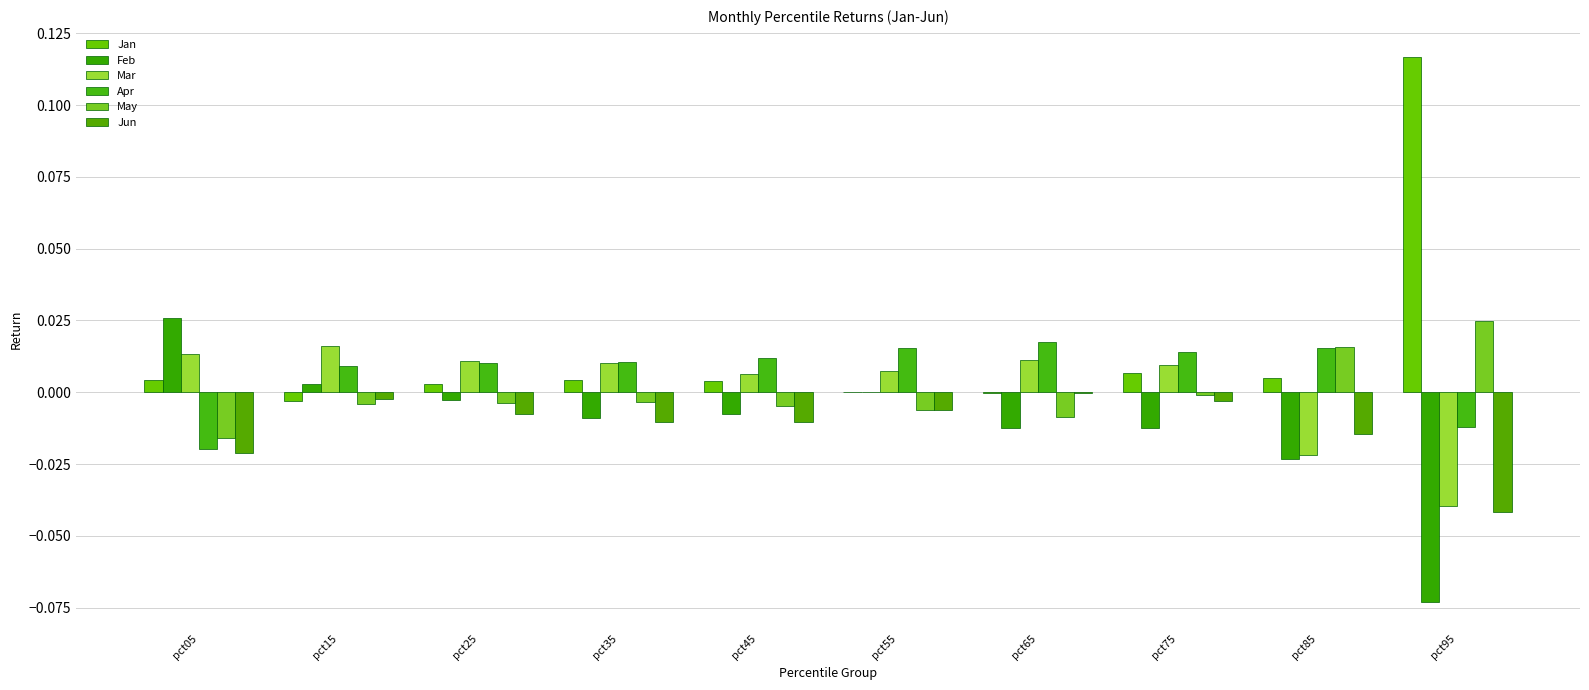

The Mar series shows 0.0 at pct35. True or false?

False